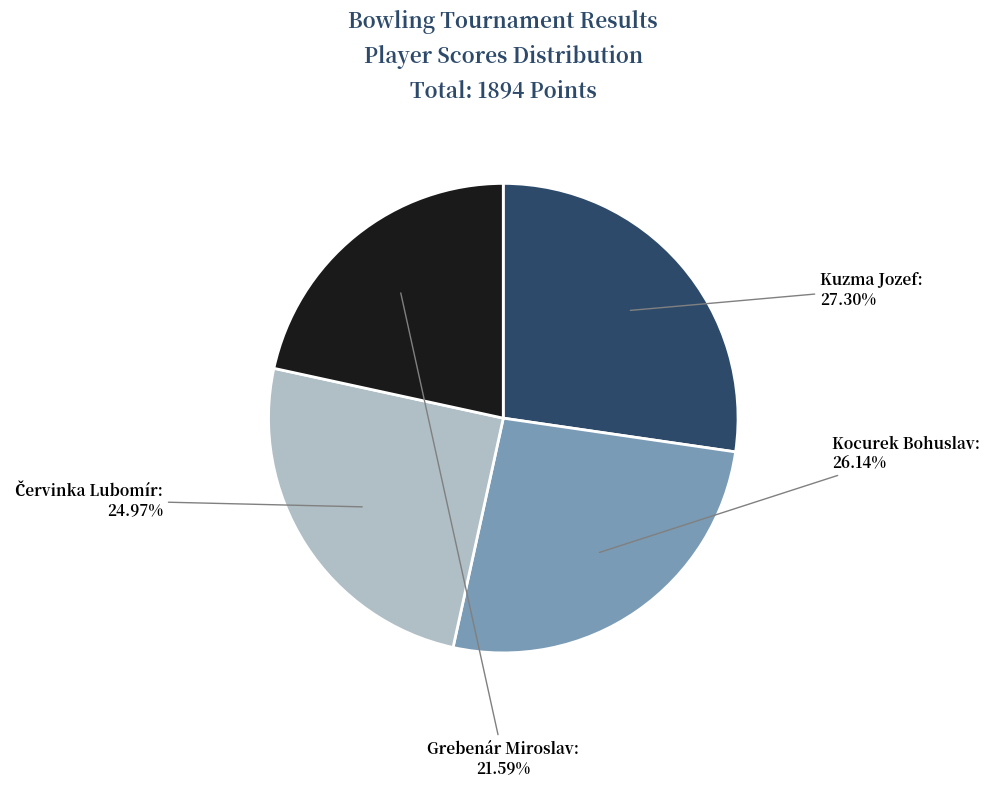

Is there a majority slice in this chart?

No